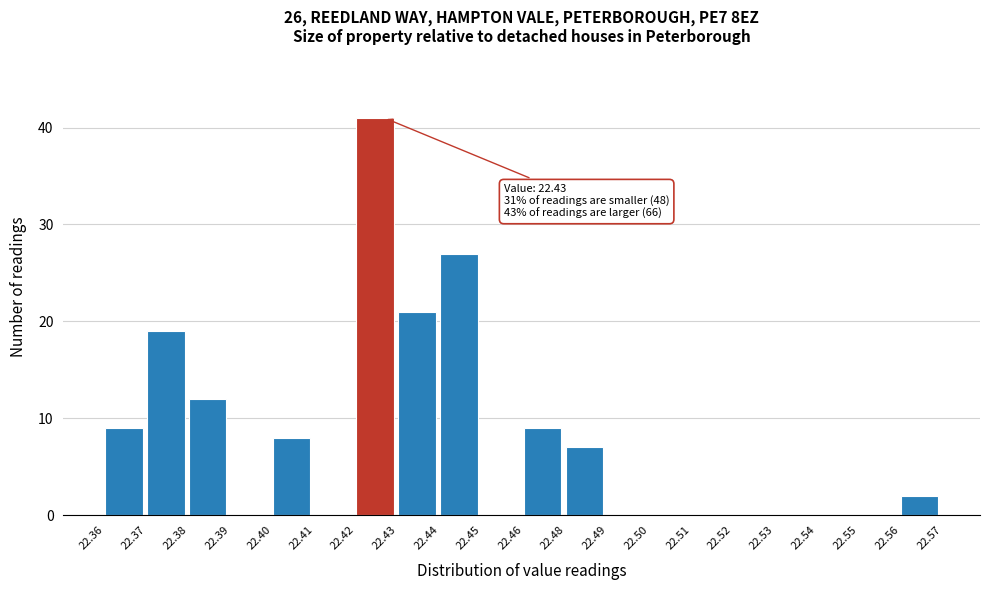

Reading right to left, list all the values displayed in this chart.

22.56=2	22.55=0	22.54=0	22.53=0	22.52=0	22.51=0	22.50=0	22.49=0	22.48=7	22.46=9	22.45=0	22.44=27	22.43=21	22.42=41	22.41=0	22.40=8	22.39=0	22.38=12	22.37=19	22.36=9